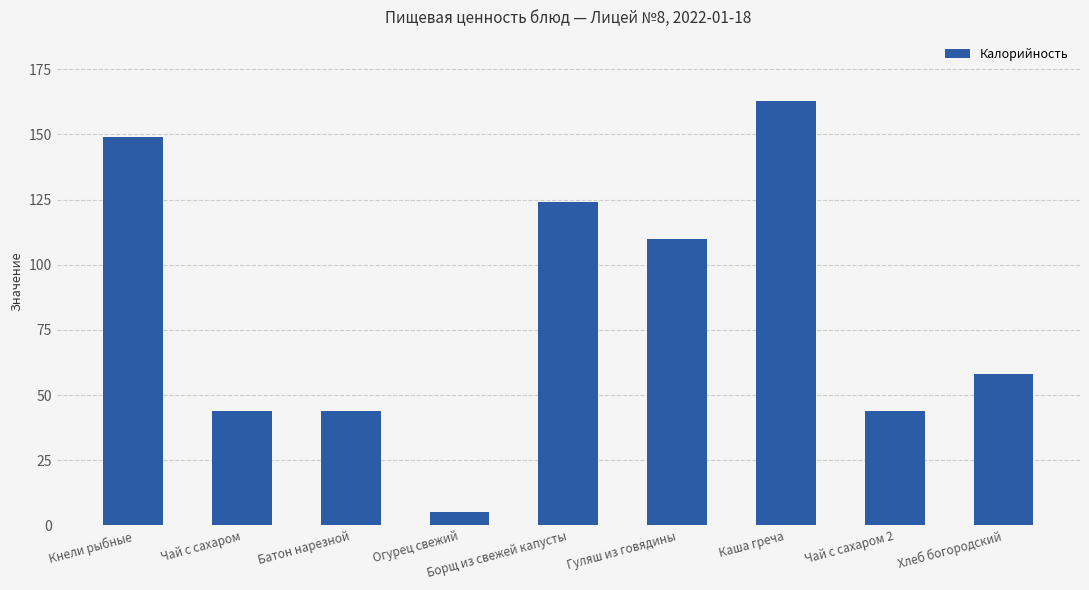

At which category does the chart reach its minimum across all series?

Огурец свежий